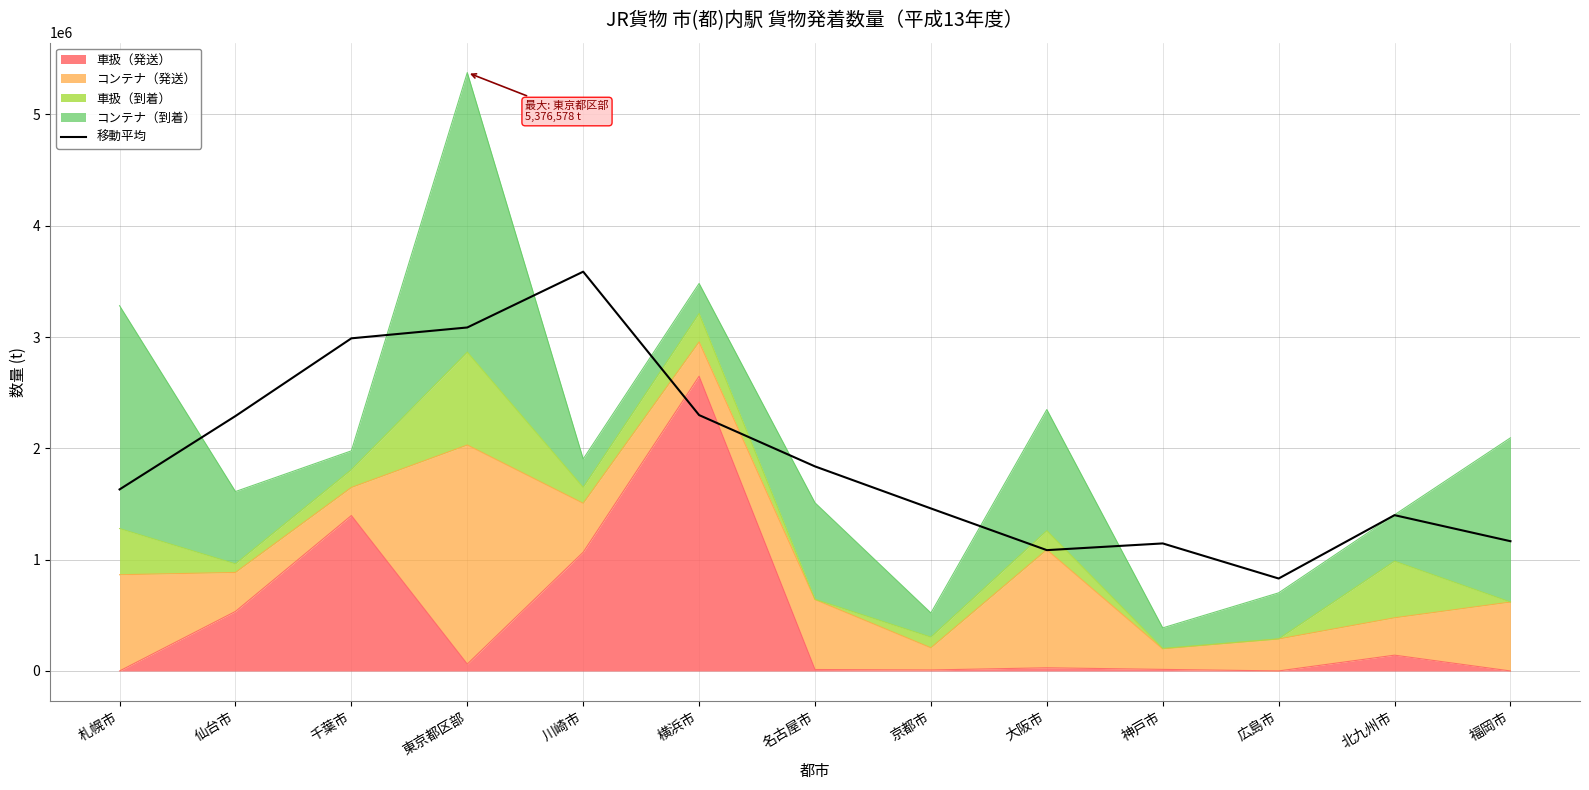

What is the average value?

1908643.7